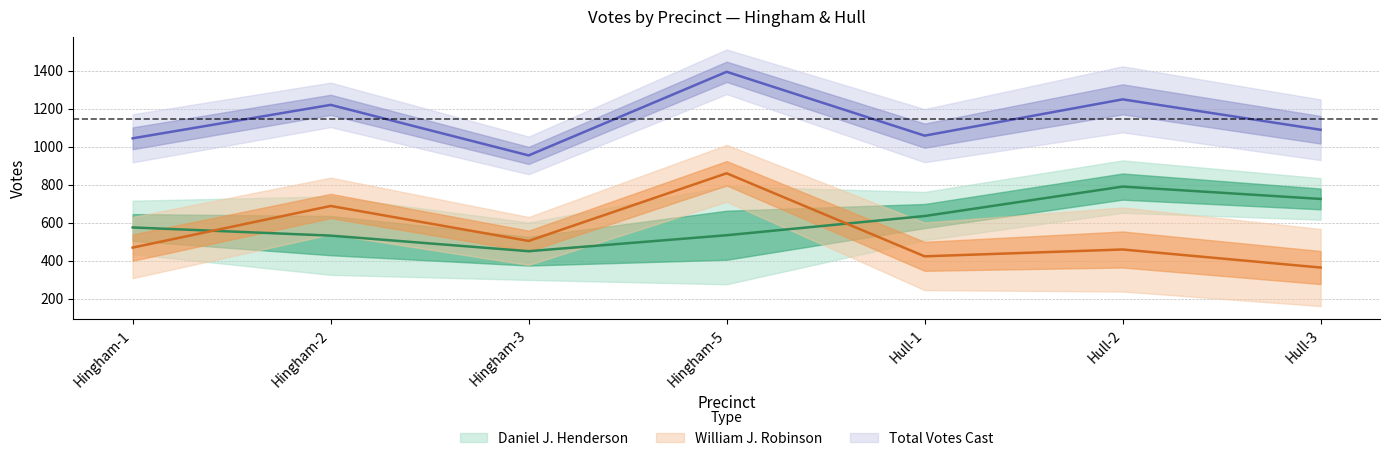

True or false: Total Votes Cast and William J. Robinson cross at least once.

False